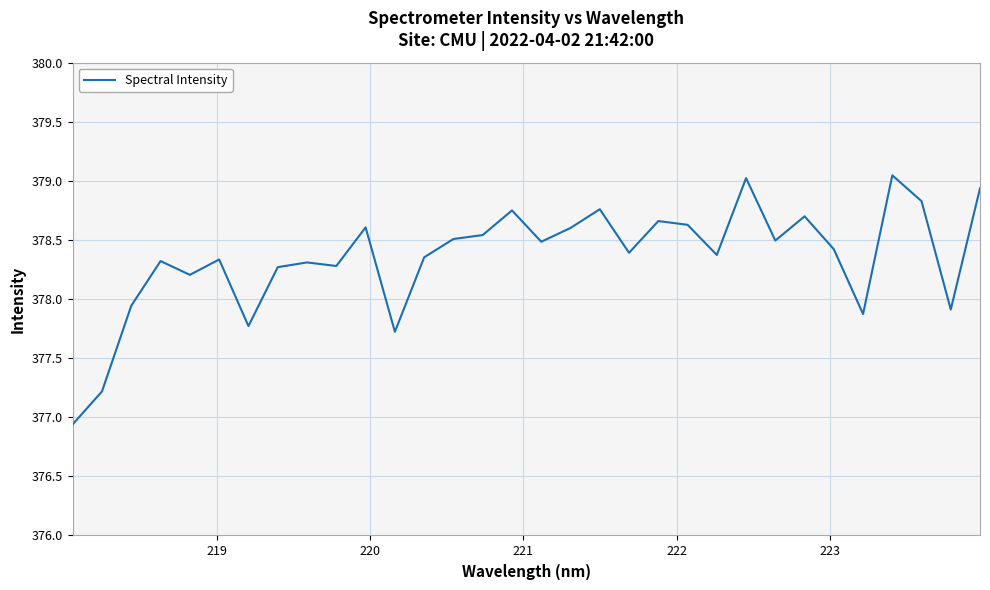

What is the difference between the maximum and minimum values?

2.1